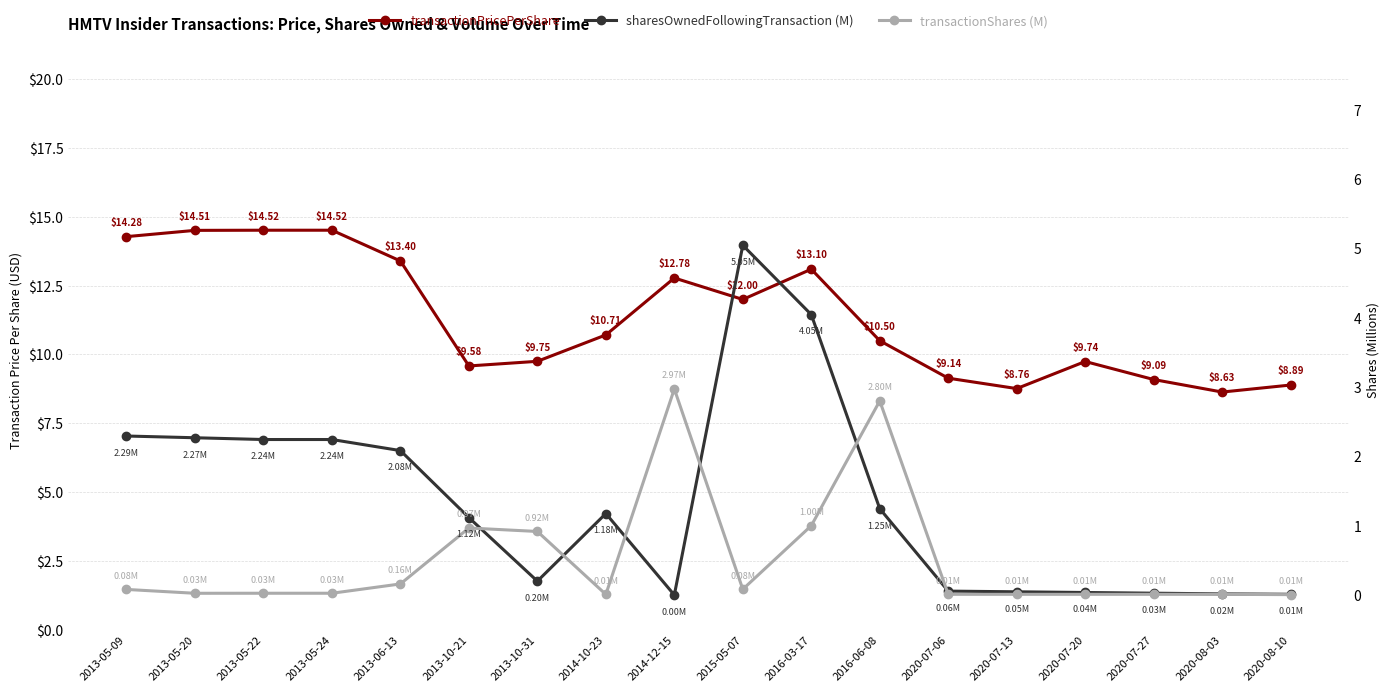

How many categories are shown in the chart?

18